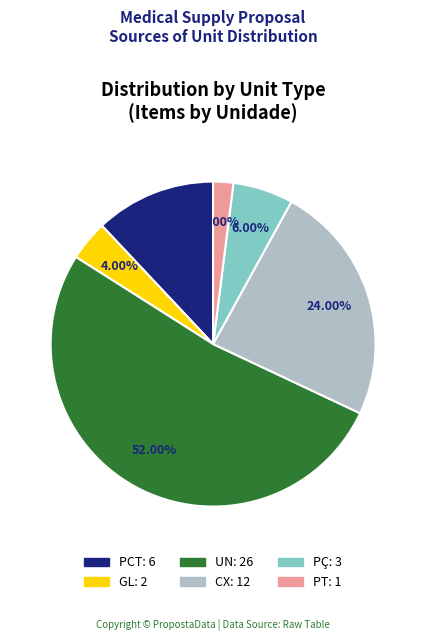

To the nearest percent, what is the combined percentage of PCT and UN?

64%